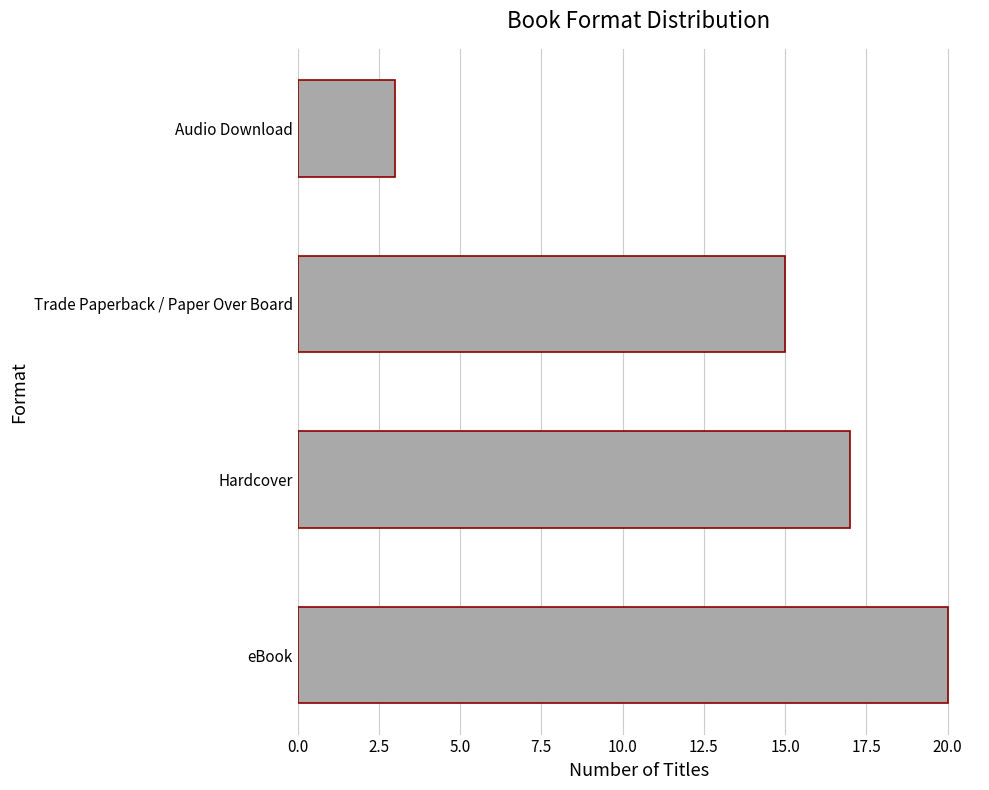

What is the maximum value shown in the chart?

20